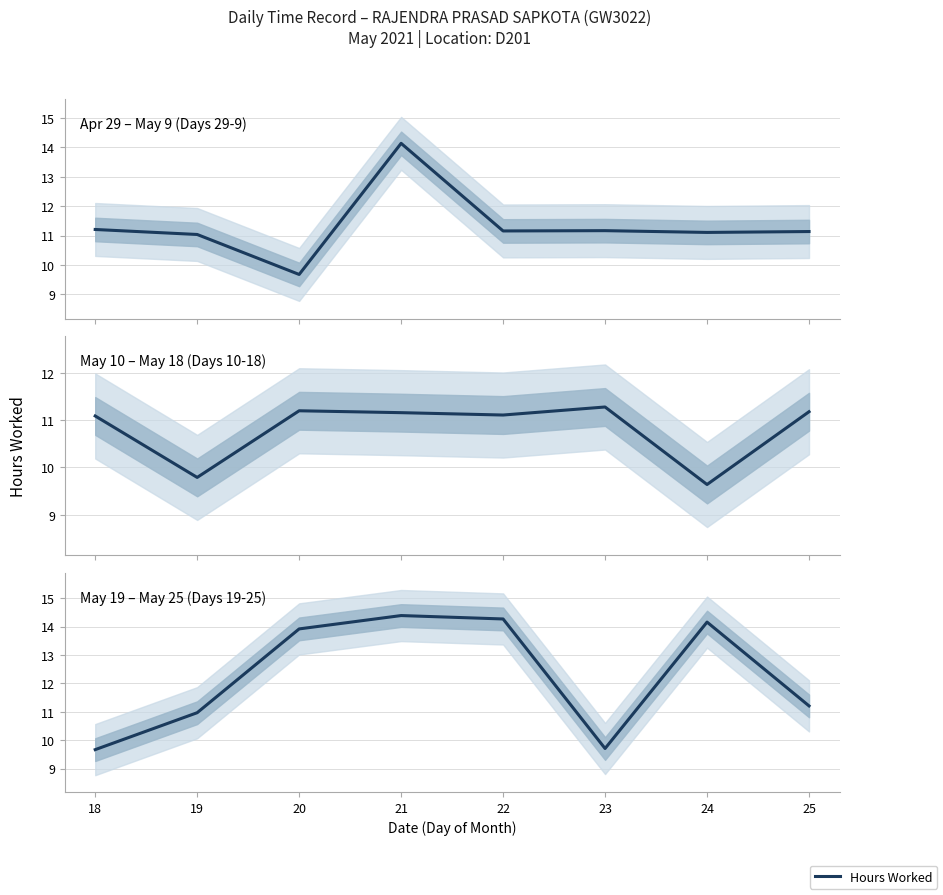

True or false: the data has more than 2 interior local peaks.

False